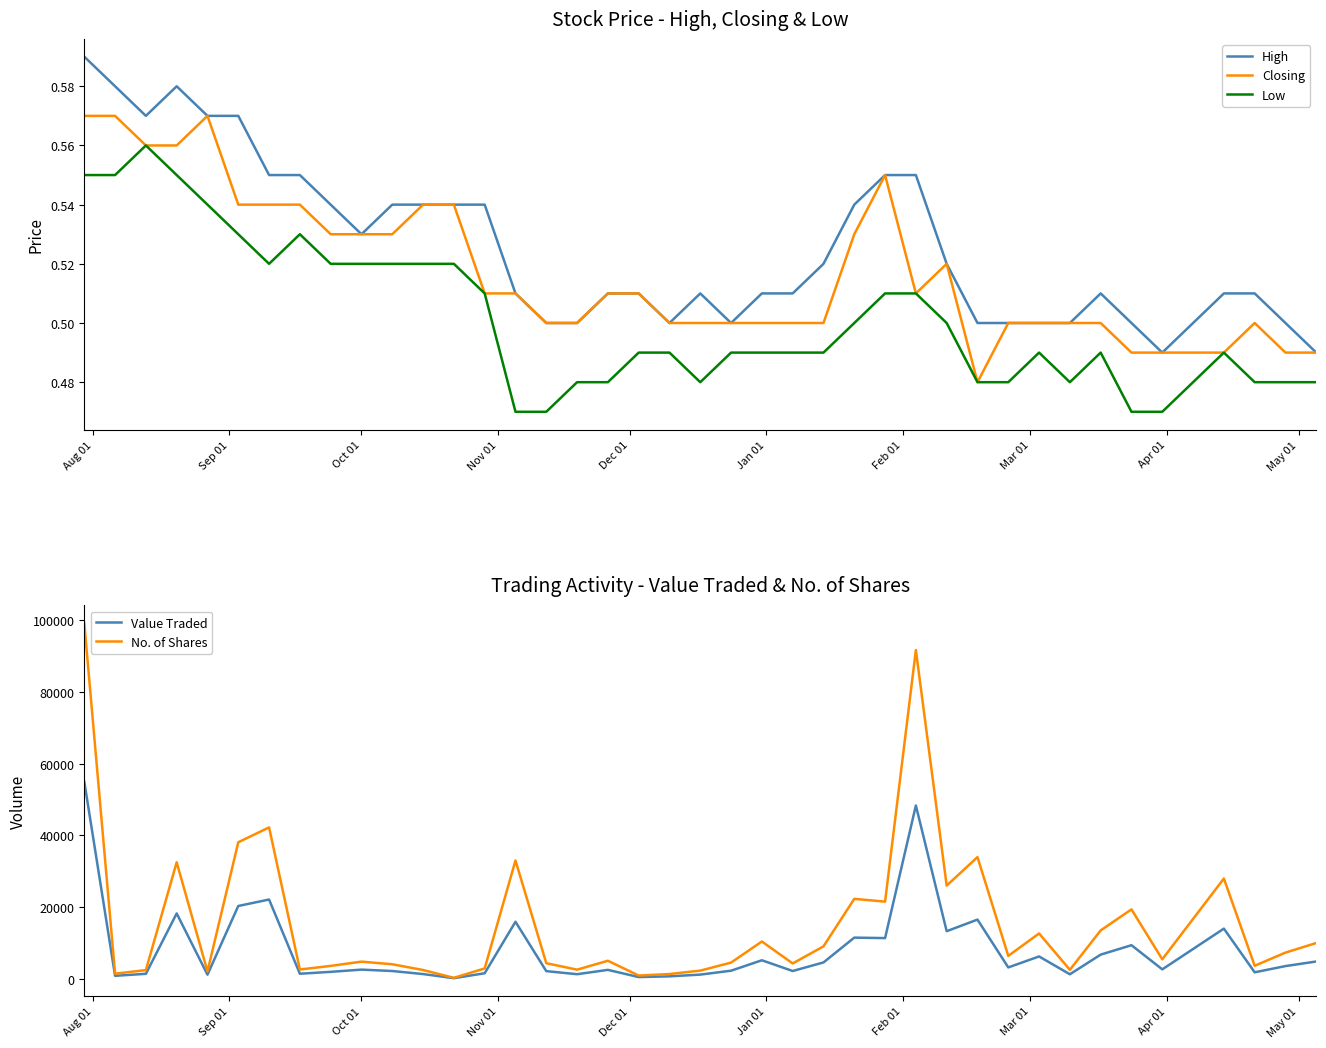

True or false: Closing and No. of Shares cross at least once.

False